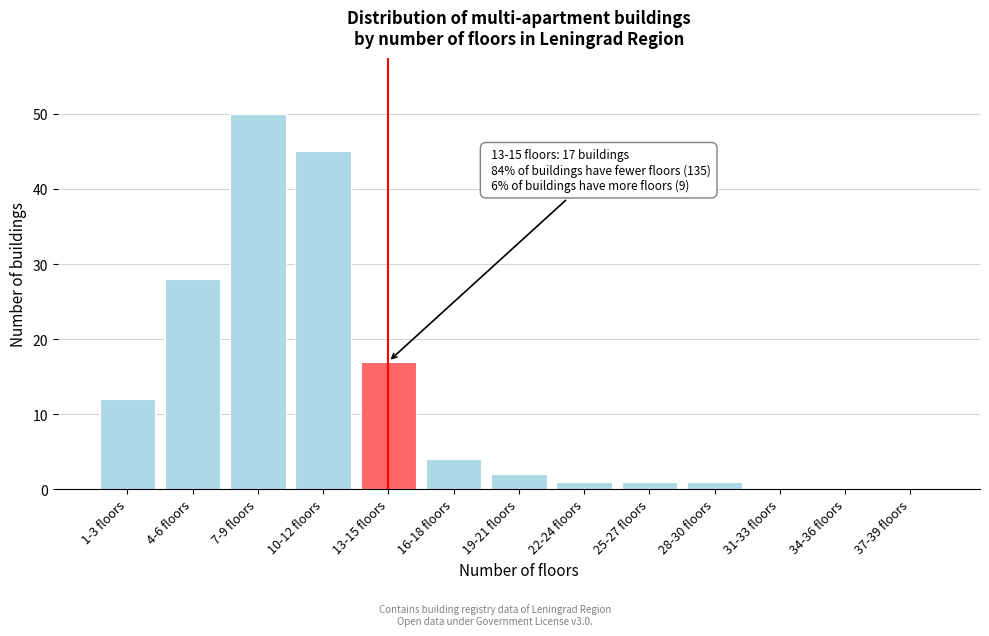

Reading left to right, extract all data points from this chart.

1-3 floors=12	4-6 floors=28	7-9 floors=50	10-12 floors=45	13-15 floors=17	16-18 floors=4	19-21 floors=2	22-24 floors=1	25-27 floors=1	28-30 floors=1	31-33 floors=0	34-36 floors=0	37-39 floors=0